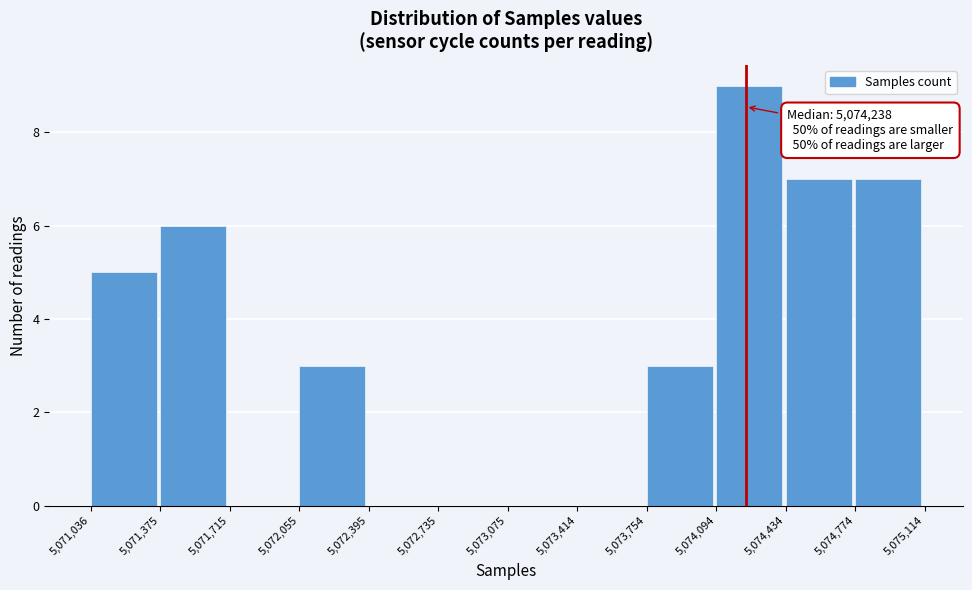

Over which range of the x-axis is the bar tallest?

5,074,094 to 5,074,434